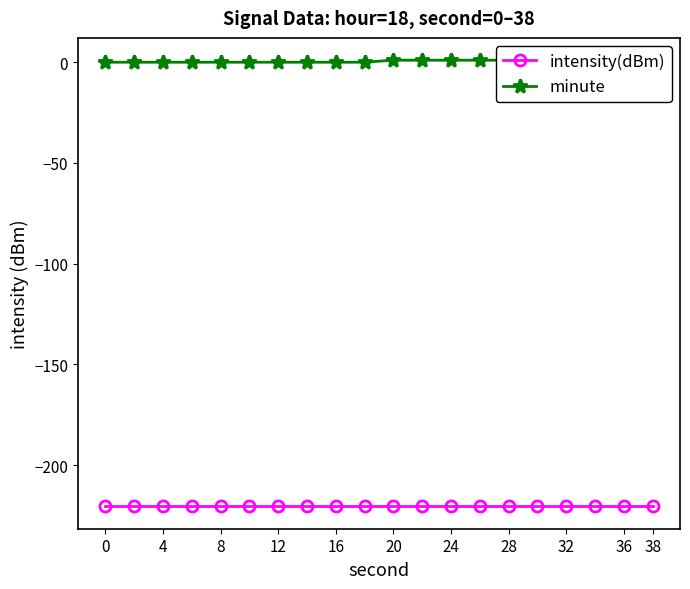

What is the value of the intensity(dBm) point at the 14th from the left?

-220.4